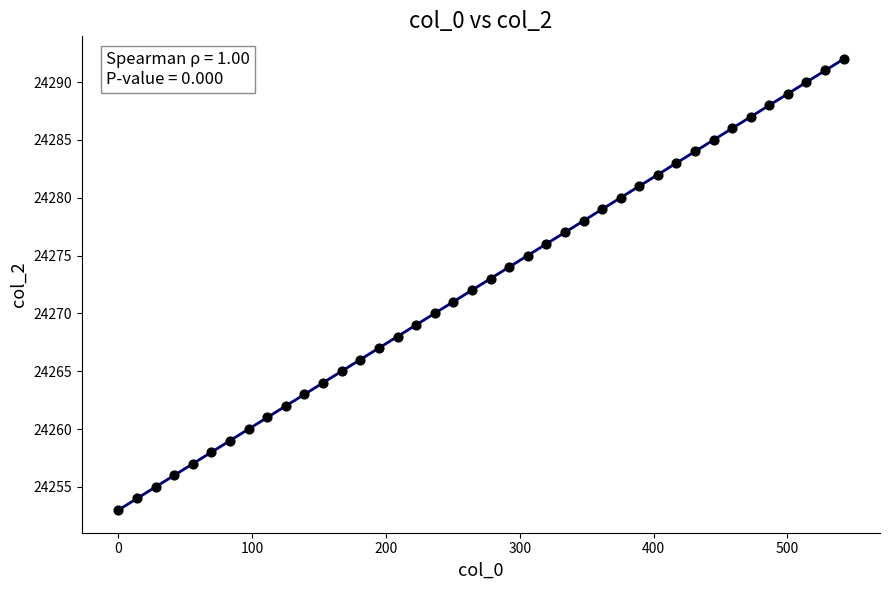

What is the range of Y values (max minus min)?

39